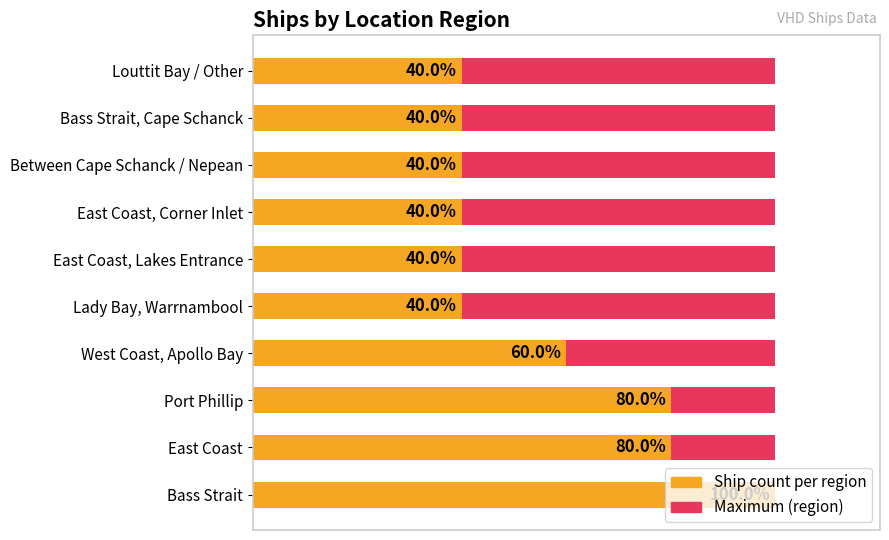

Which series has the largest total across all categories?

Ship count per region